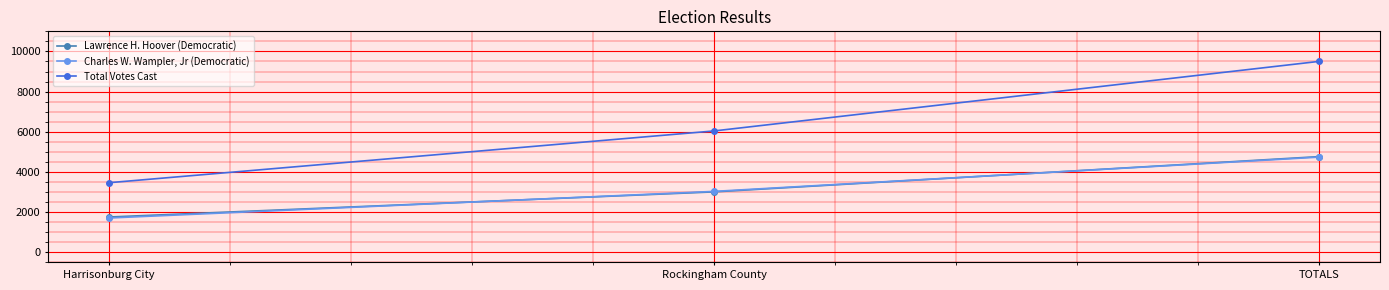

What is the spread (max minus min) of values at TOTALS?

4766